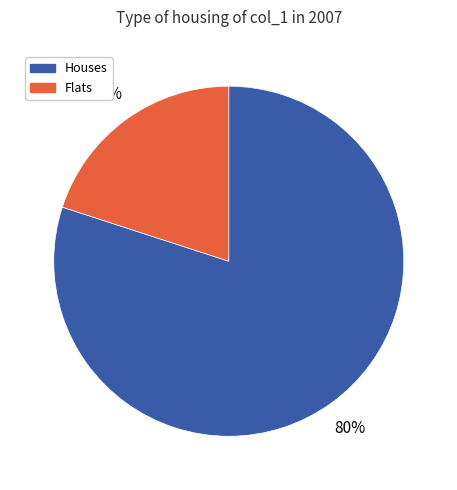

How many slices are in this pie chart?

2